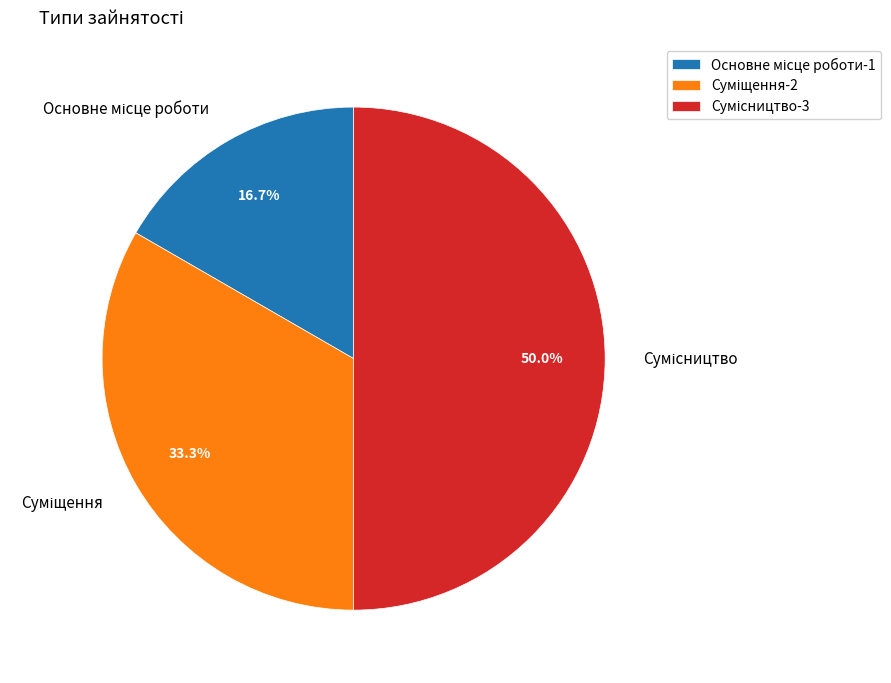

Count the number of slices in the pie.

3